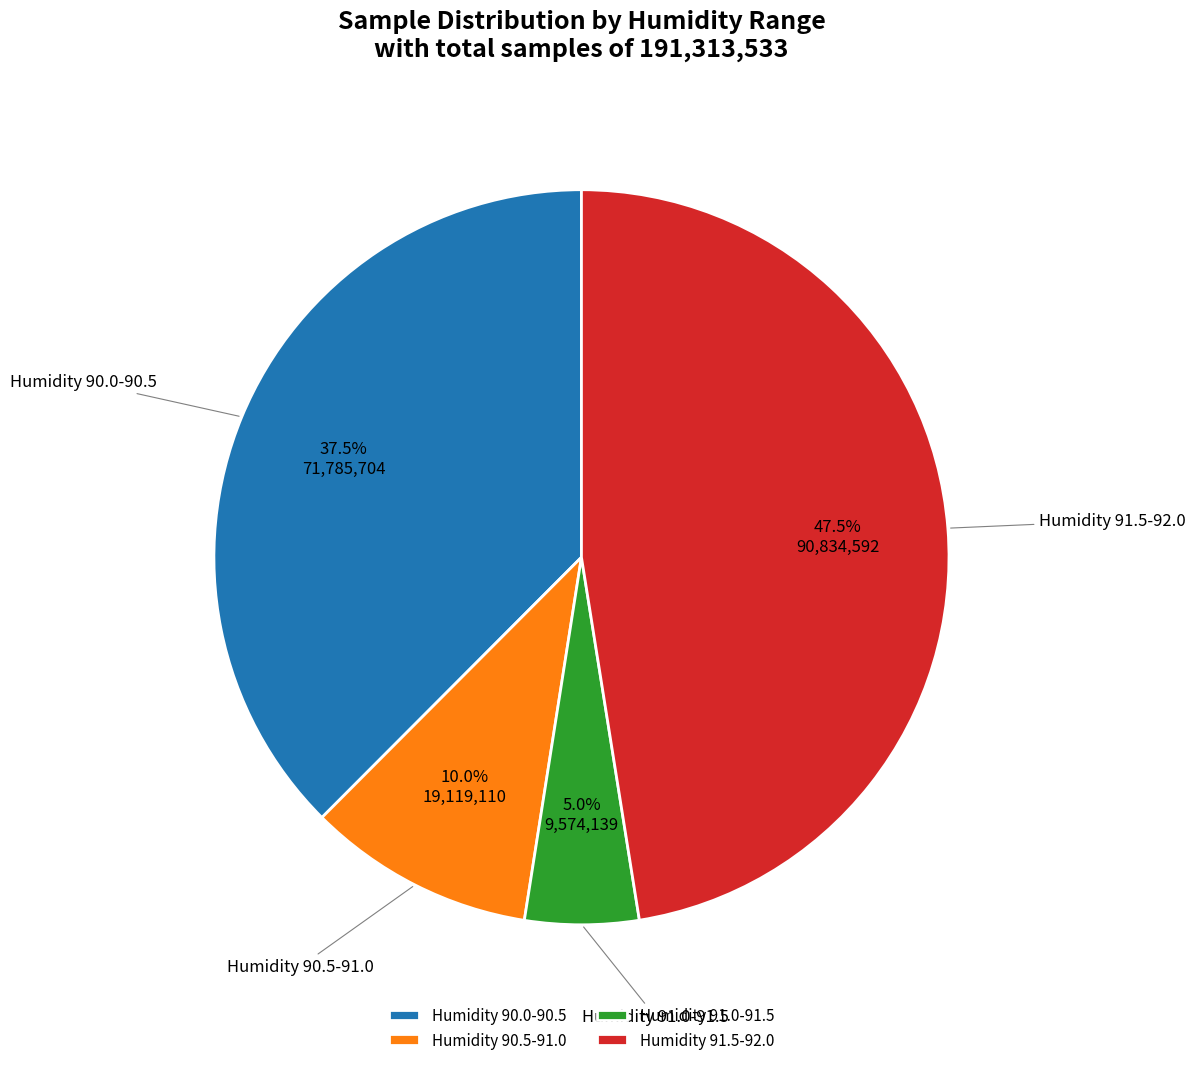

What is the smallest slice in the pie chart?

Humidity 91.0-91.5